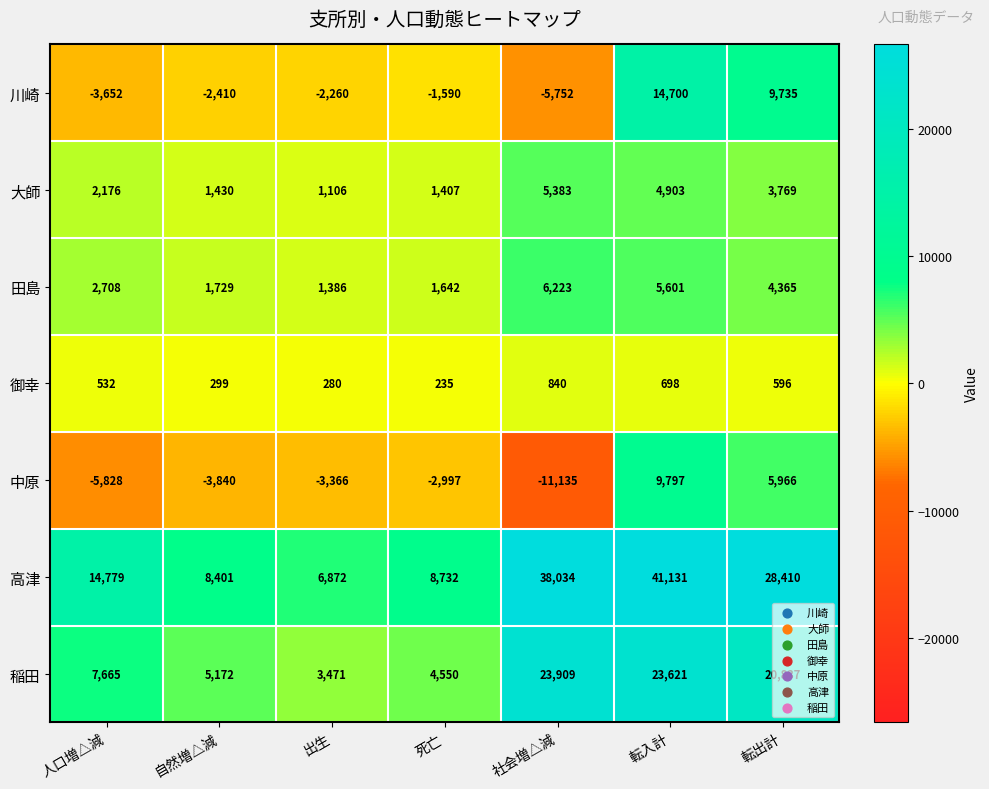

True or false: 川崎 has a value of -1590 at 死亡.

True